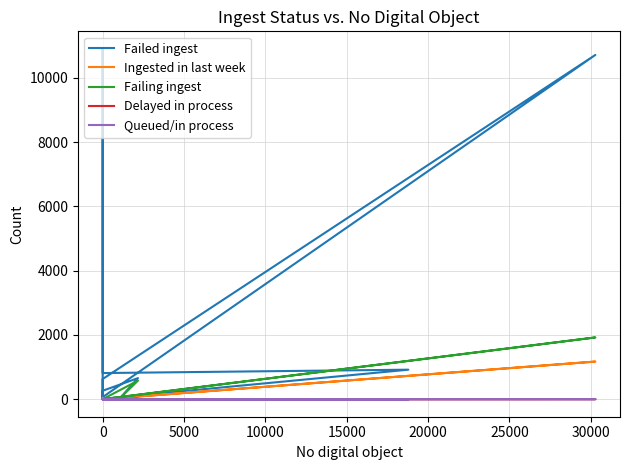

True or false: Ingested in last week and Failing ingest intersect in this chart.

True